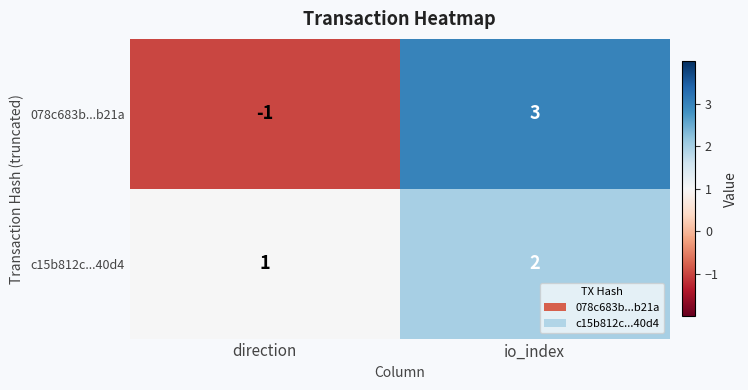

What is the greatest value displayed?

3